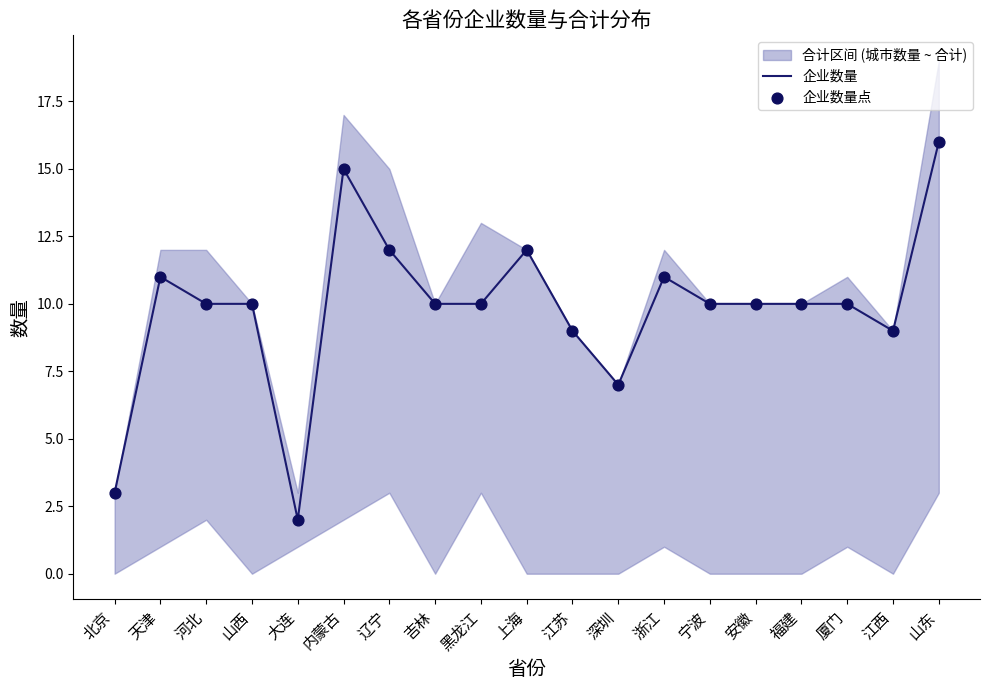

Which series contains the lowest Y value?

企业数量